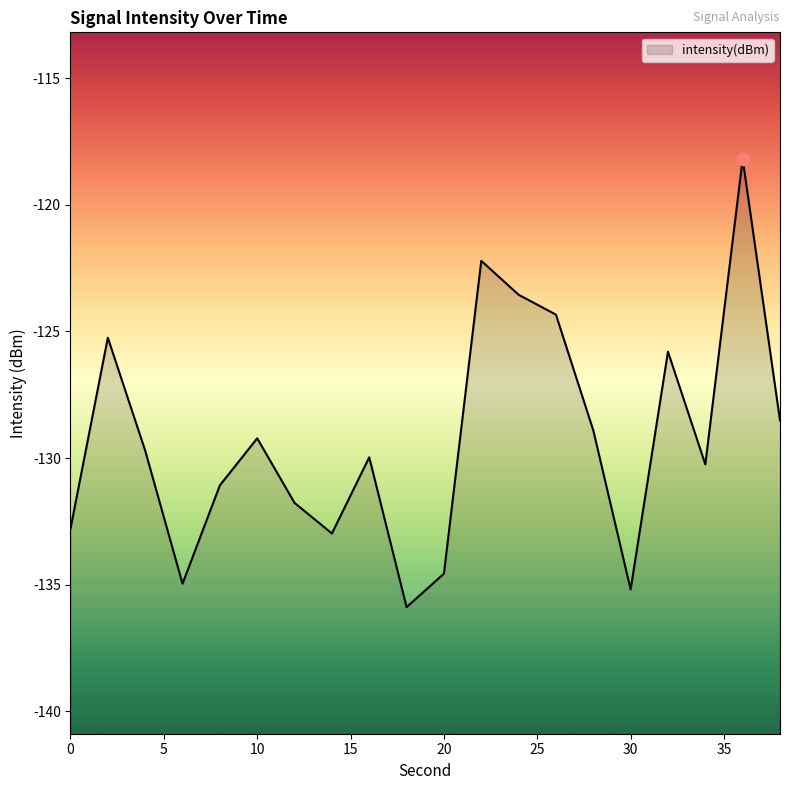

What is the change in value from 6 to 8?

+3.9